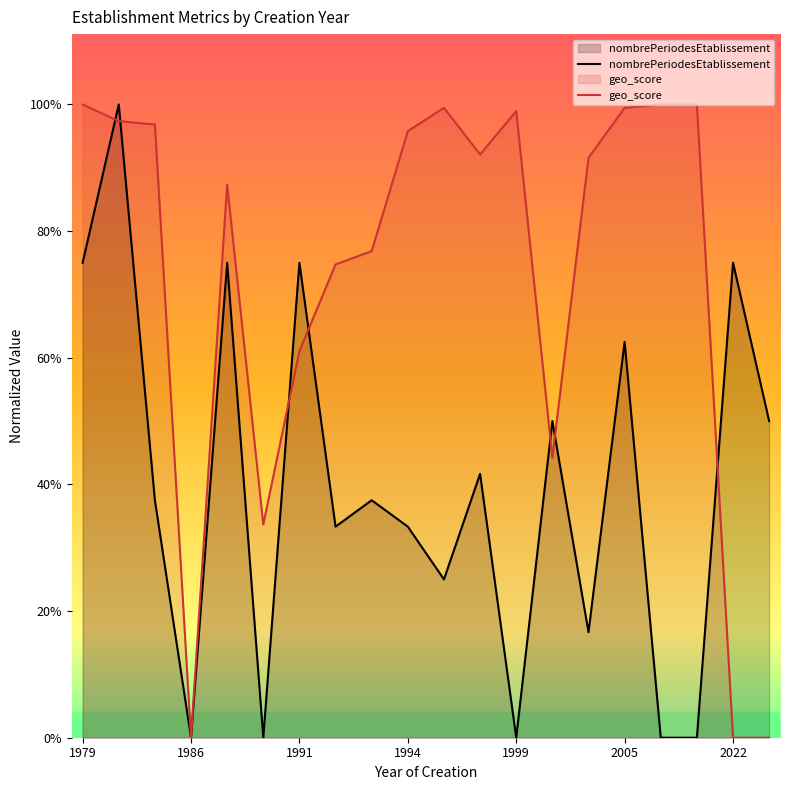

Which series has the largest total across all categories?

geo_score